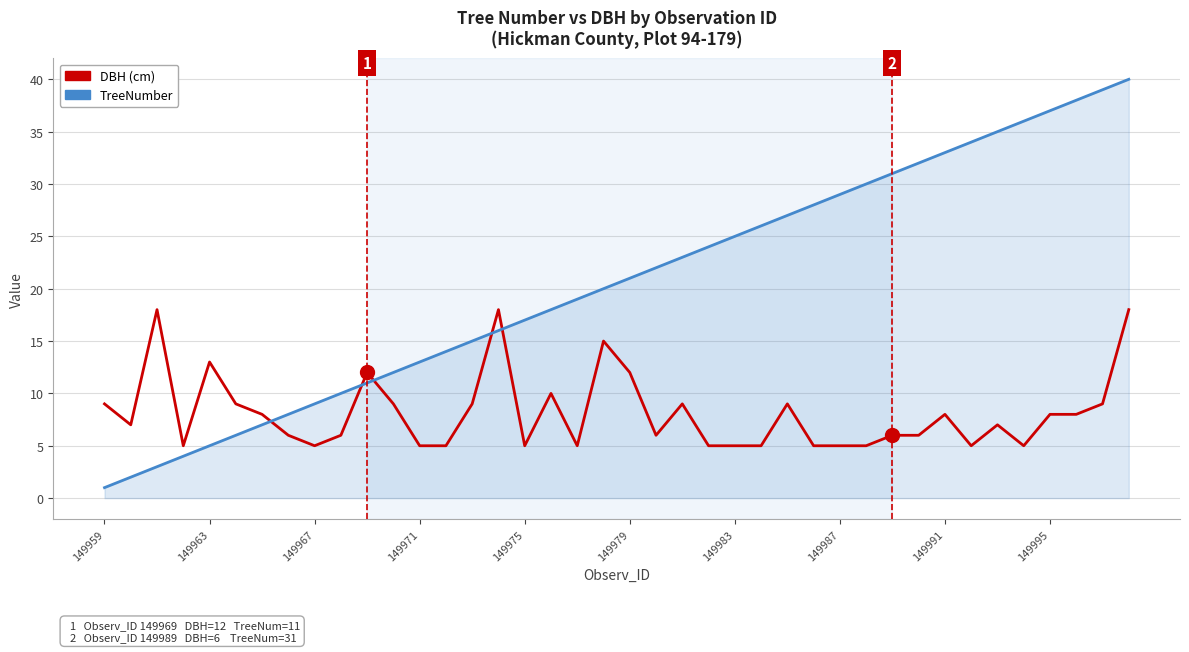

List the series in order of their peak value, highest first.

TreeNumber, DBH (cm)